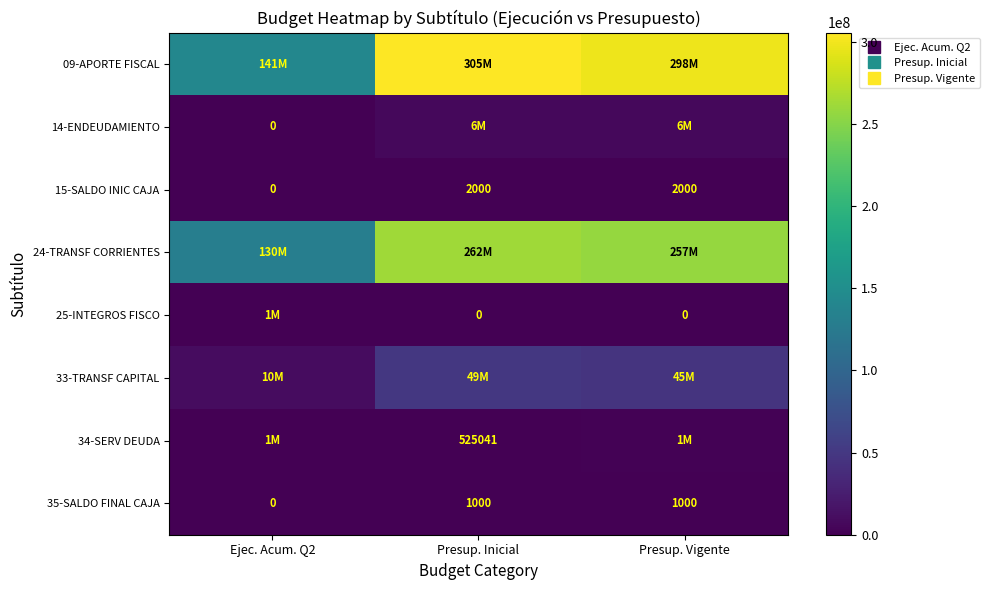

What is the sum of all 09-APORTE FISCAL values?

744924297